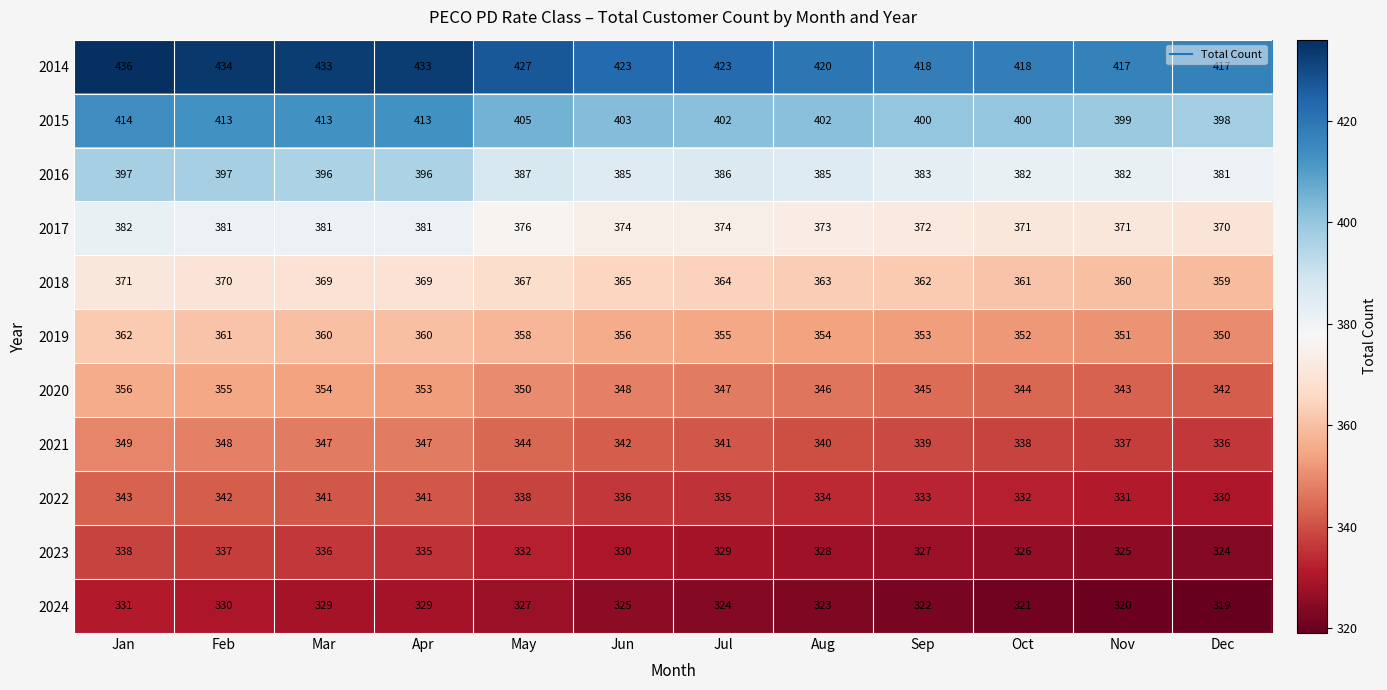

Rank the series by their maximum value, from lowest to highest.

2024, 2023, 2022, 2021, 2020, 2019, 2018, 2017, 2016, 2015, 2014